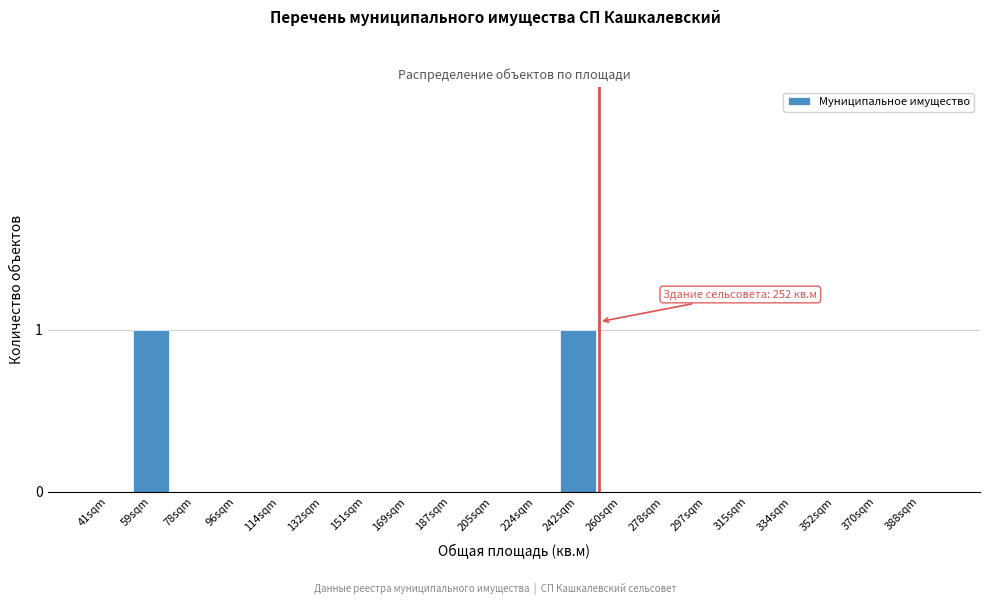

Reading left to right, transcribe all the data shown in this chart.

41sqm=0	59sqm=1	78sqm=0	96sqm=0	114sqm=0	132sqm=0	151sqm=0	169sqm=0	187sqm=0	205sqm=0	224sqm=0	242sqm=1	260sqm=0	278sqm=0	297sqm=0	315sqm=0	334sqm=0	352sqm=0	370sqm=0	388sqm=0